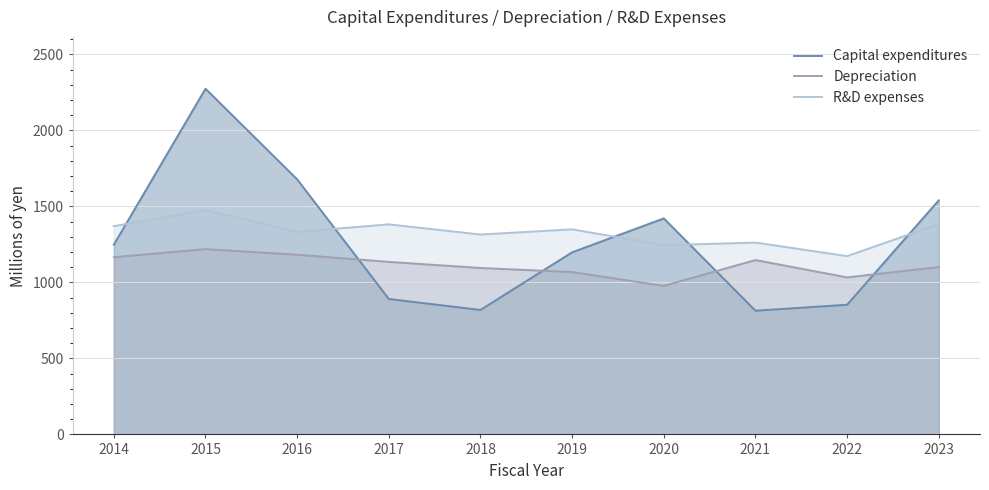

What is the sum of all Capital expenditures values?

12736